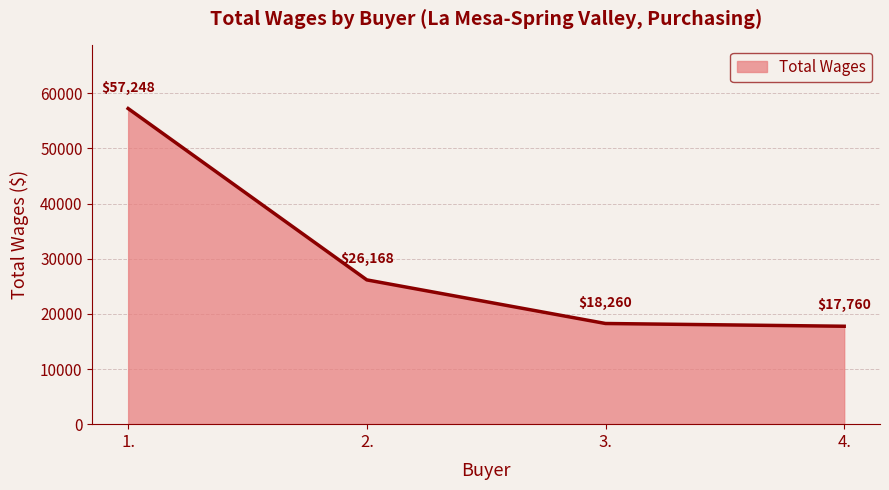

What is the change in value from 2. to 4.?

-8408